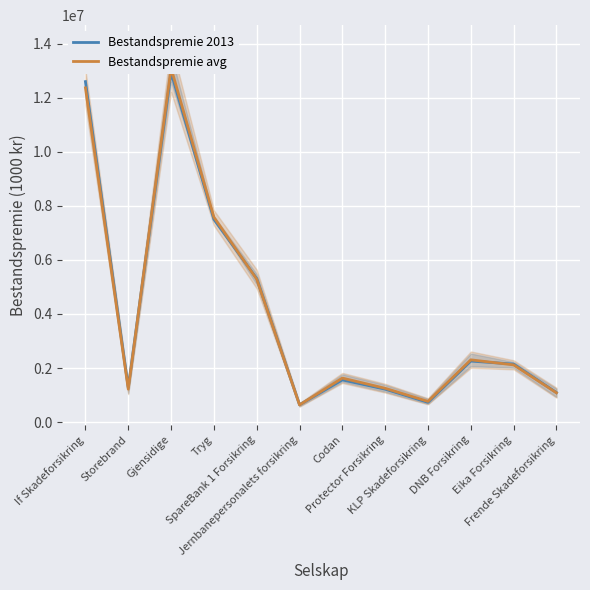

How many series are shown in this chart?

2